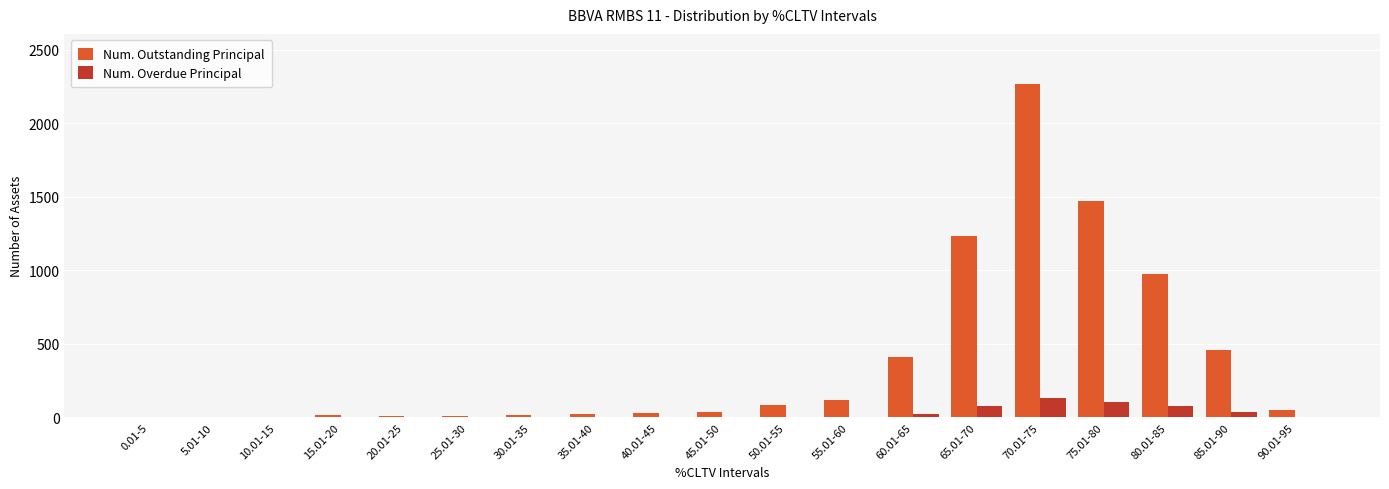

Which series has the largest total across all categories?

Num. Outstanding Principal